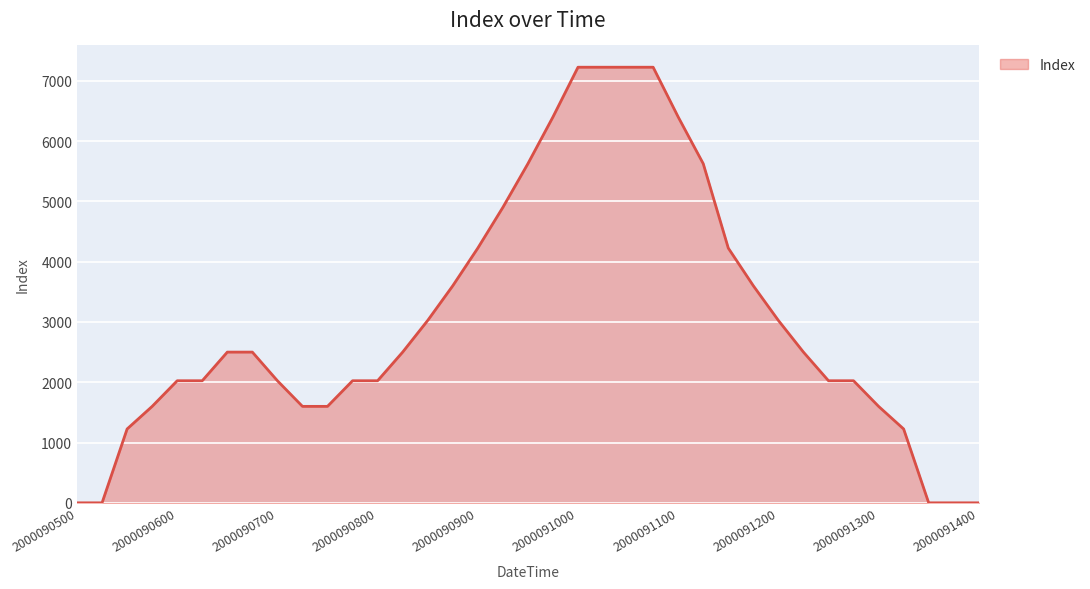

What is the difference between the maximum and minimum values?

7225